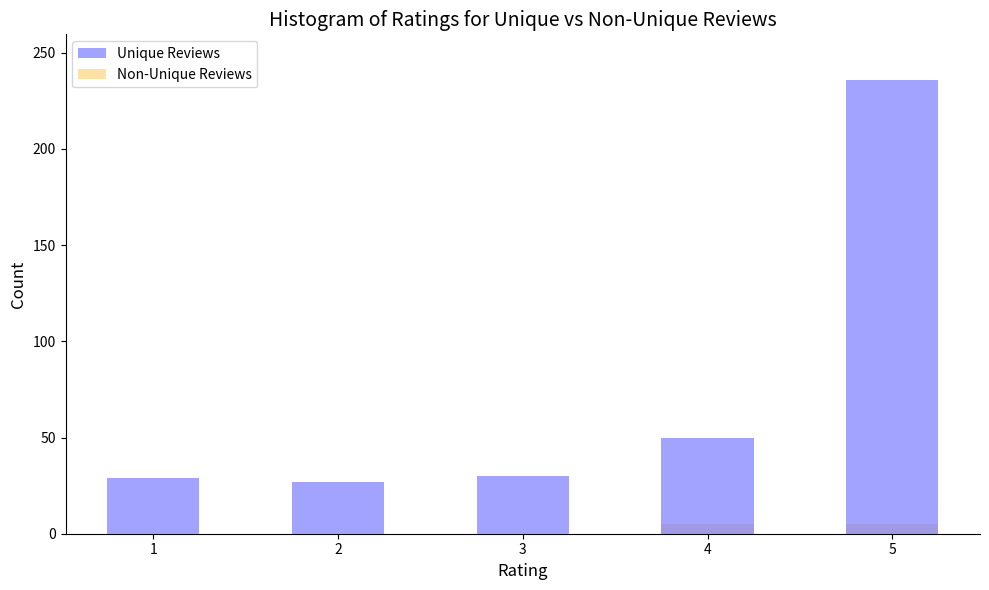

At which category is the sum across all series the highest?

5